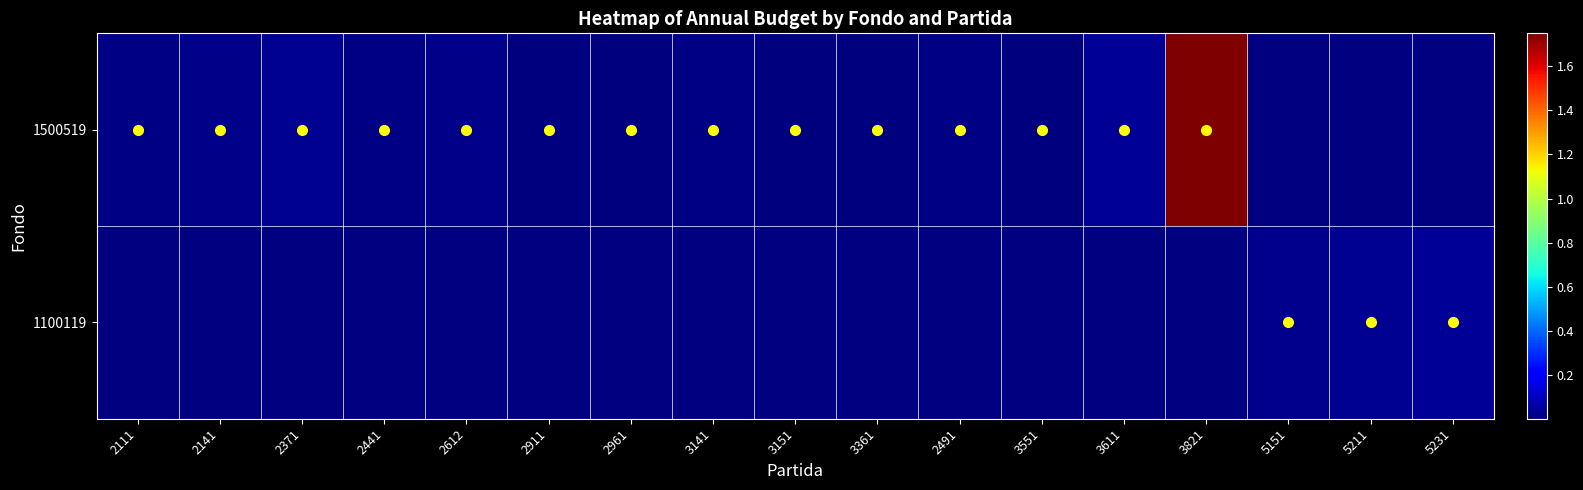

Which has a higher value, 5211 or 2141?

2141